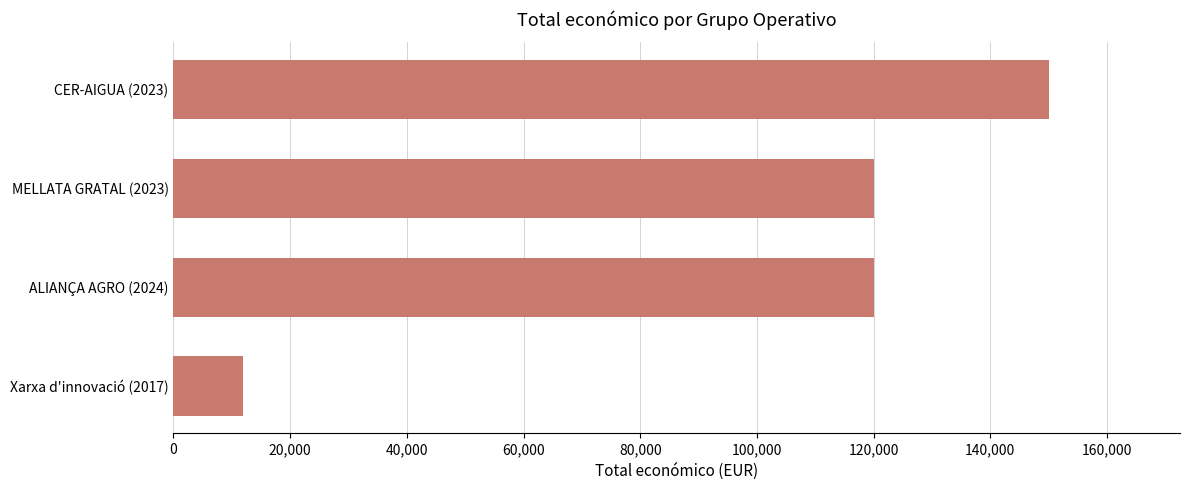

What is the ratio of the value at CER-AIGUA (2023) to the value at Xarxa d'innovació (2017)?

12.6